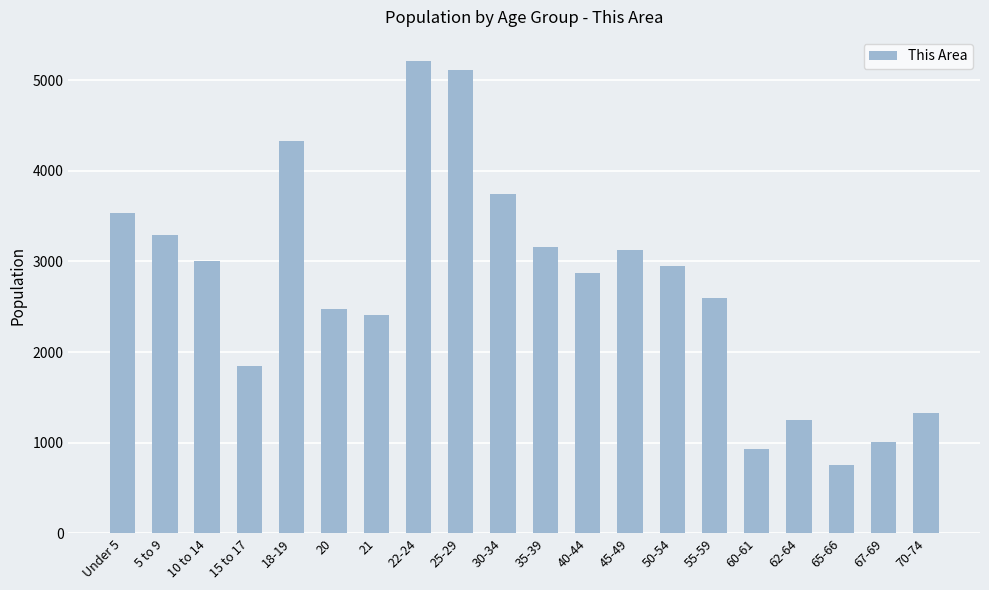

Are the bars horizontal?

No